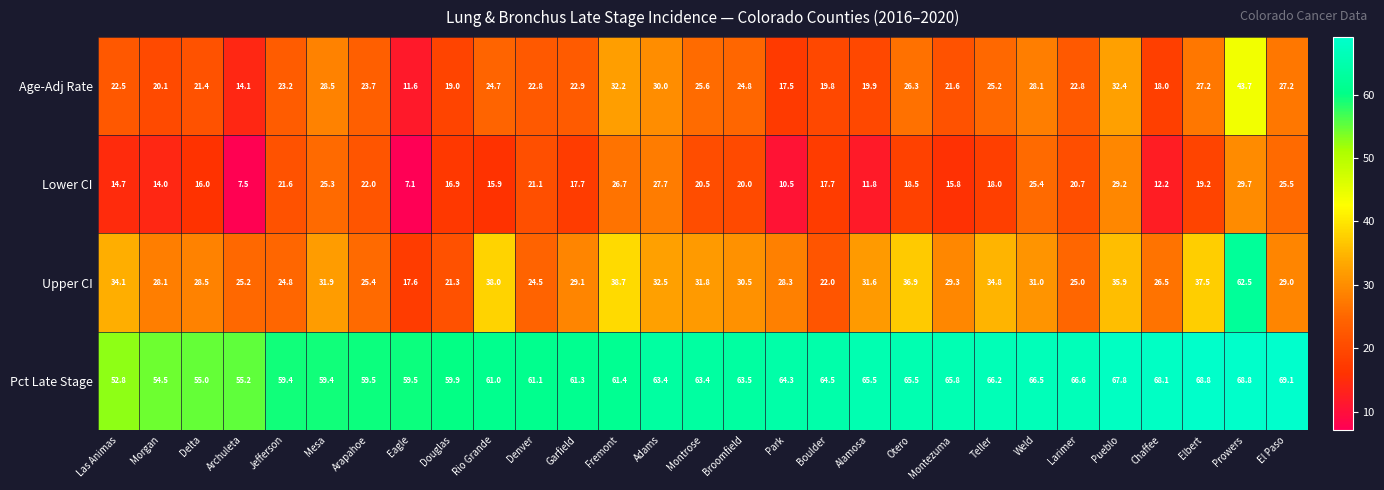

What is the average value of the Pct Late Stage series?

62.7